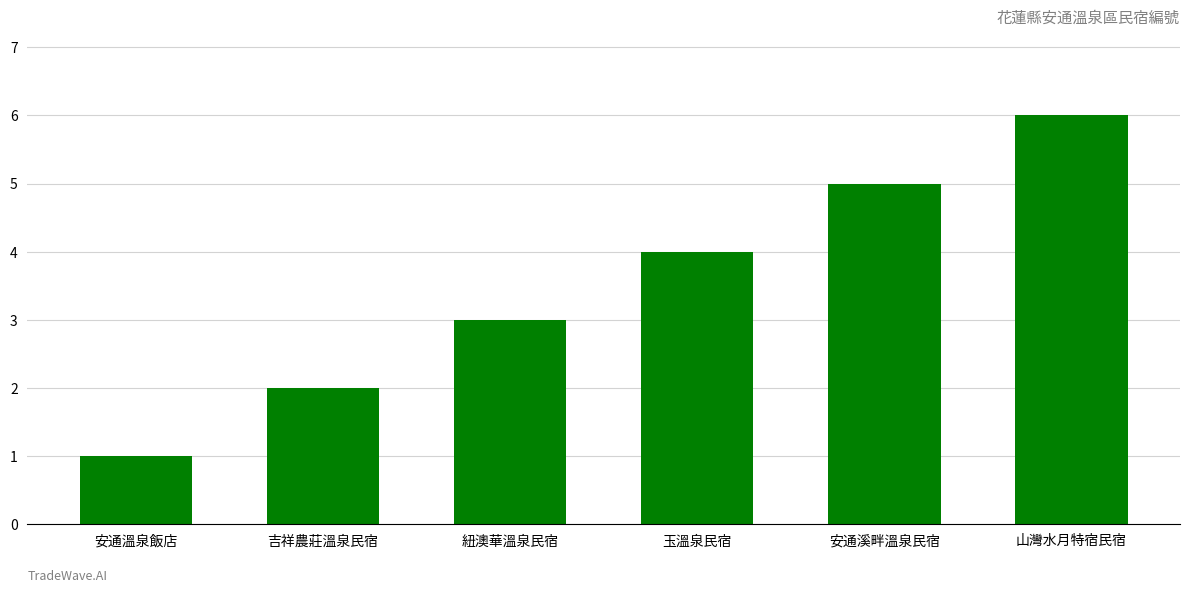

The chart shows a value of 4 at 玉溫泉民宿. True or false?

True